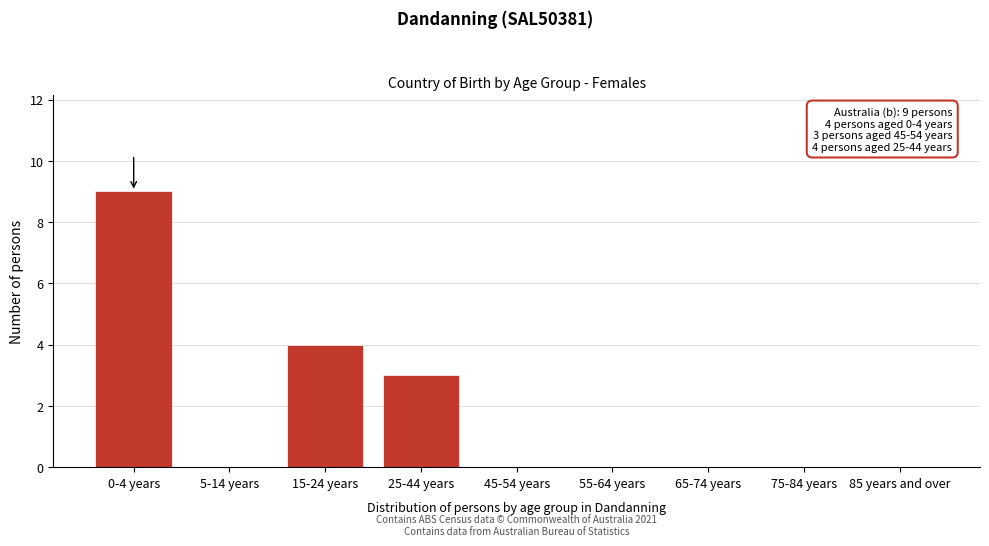

Reading left to right, extract all data points from this chart.

0-4 years=9	5-14 years=0	15-24 years=4	25-44 years=3	45-54 years=0	55-64 years=0	65-74 years=0	75-84 years=0	85 years and over=0